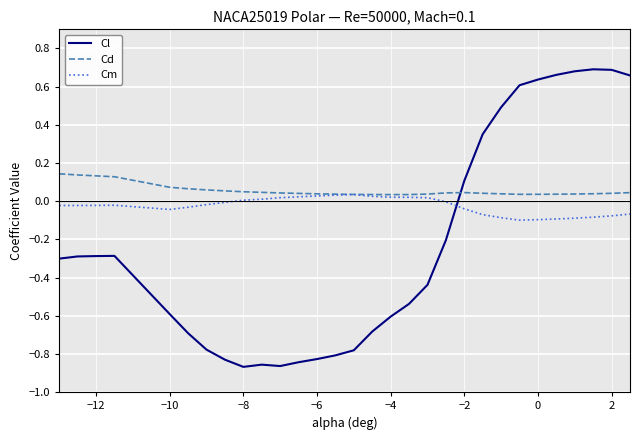

How many lines are shown in the chart?

3